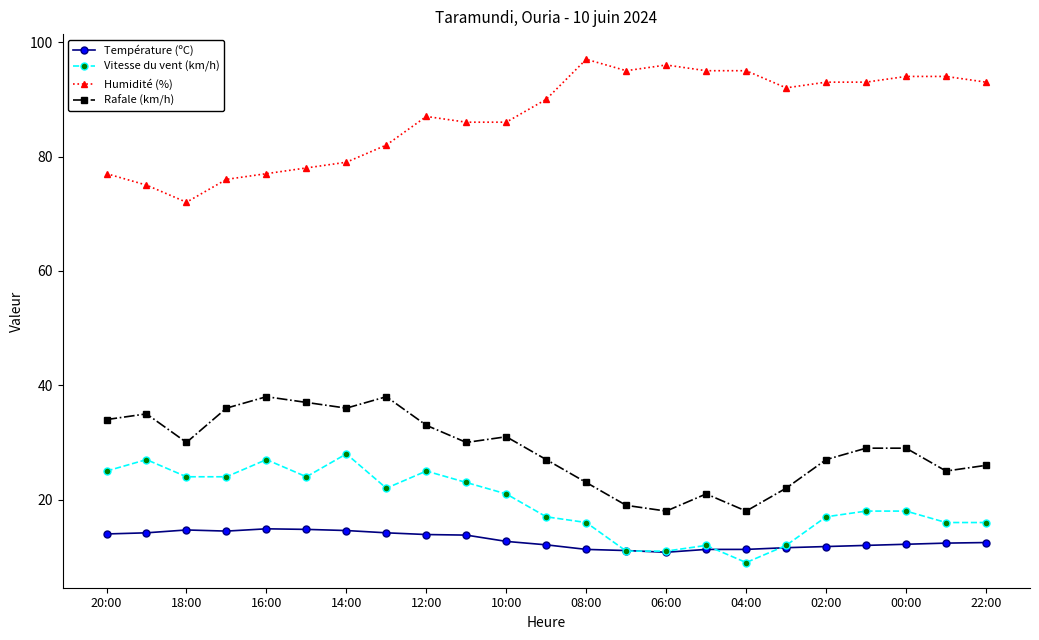

At how many categories does at least one series exceed 54?

23